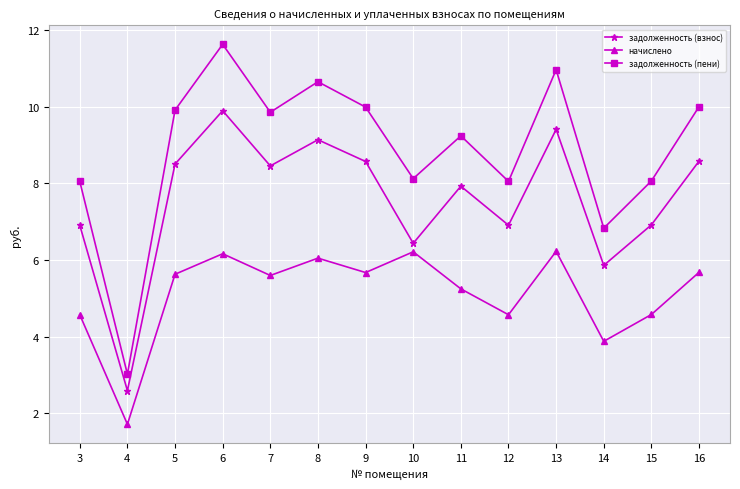

At which category does задолженность (взнос) reach its first local valley?

4